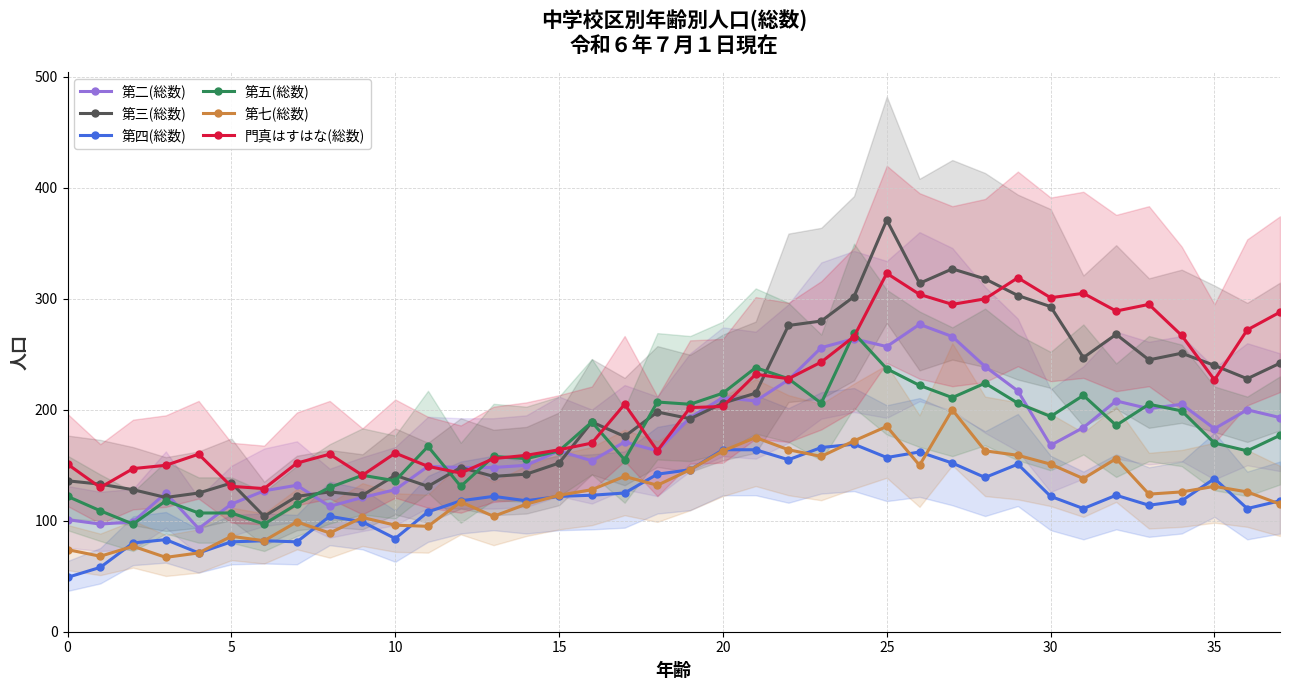

At which category is the sum across all series the highest?

25